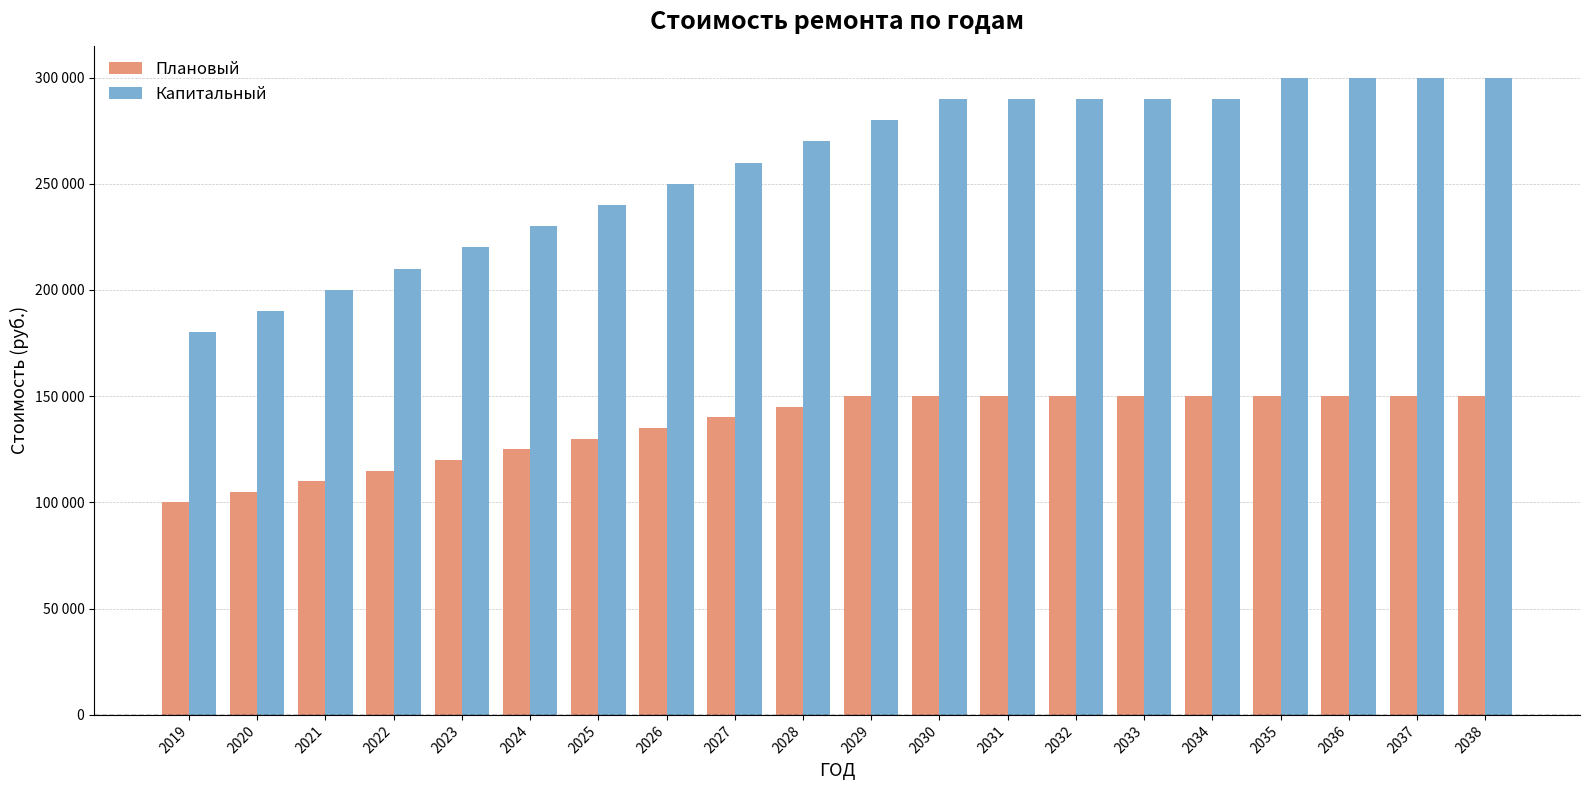

What is the value of the Капитальный bar at the 19th from the left?

300000